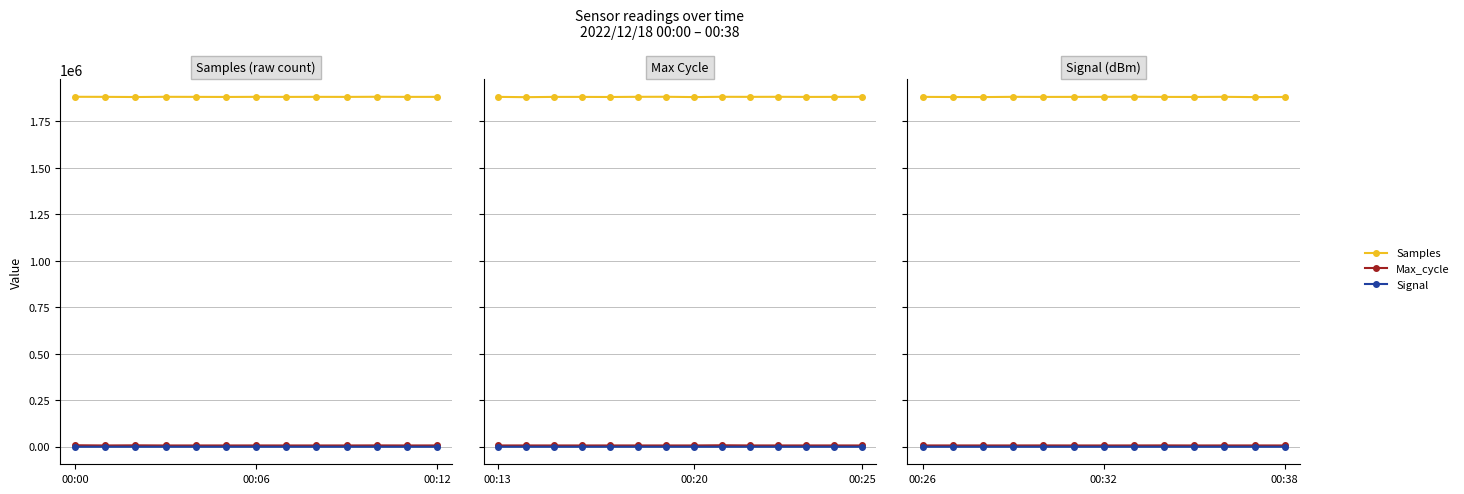

The Max_cycle series shows 11049 at 8. True or false?

False